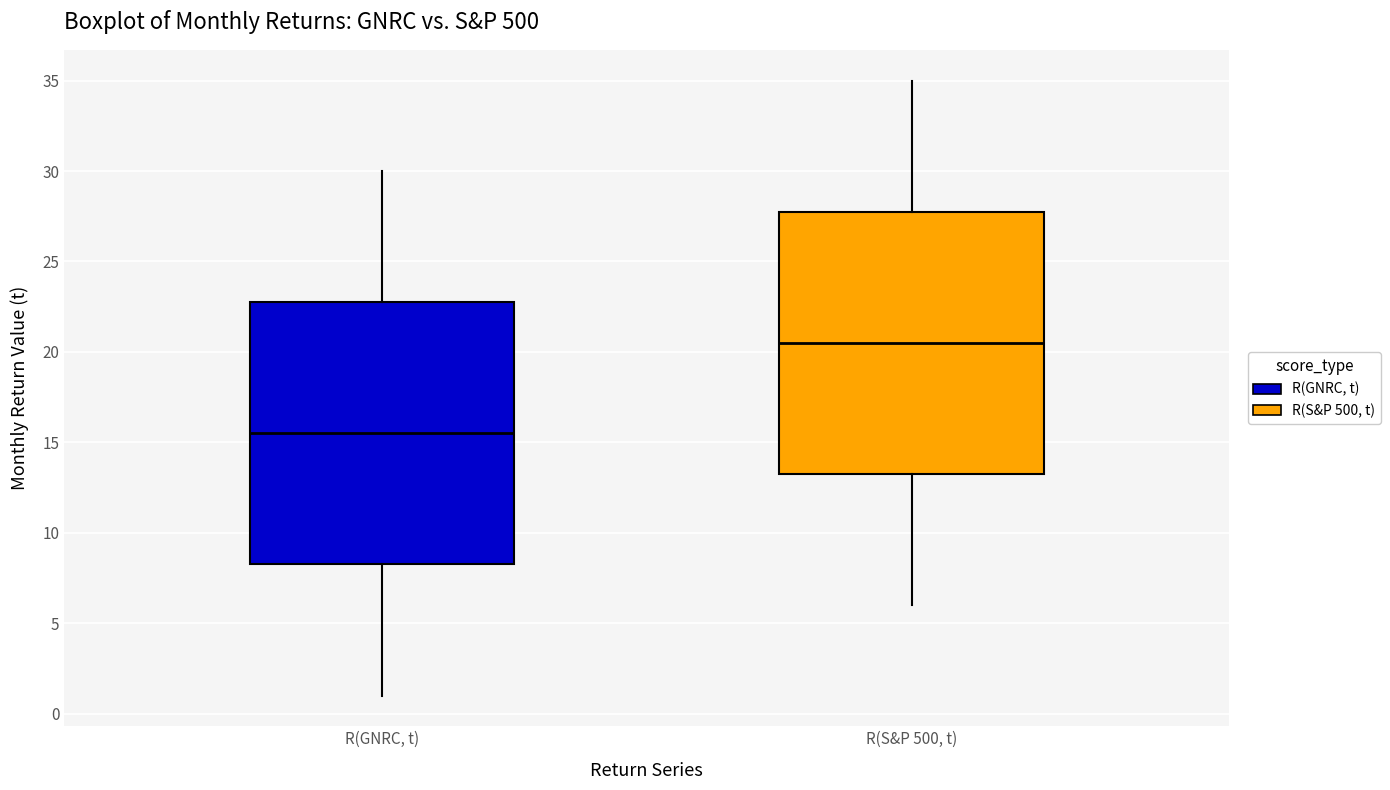

Reading left to right, read every box against the y-axis: the position of its median line, the range the box covers, and the ends of its whiskers. The values are not printed on the chart, so give them approximately, as read against the axis.

R(GNRC, t): median 15.5, box 8.5 to 23.0, whiskers 1.0 to 30.0
R(S&P 500, t): median 20.5, box 13.5 to 28.0, whiskers 6.0 to 35.0